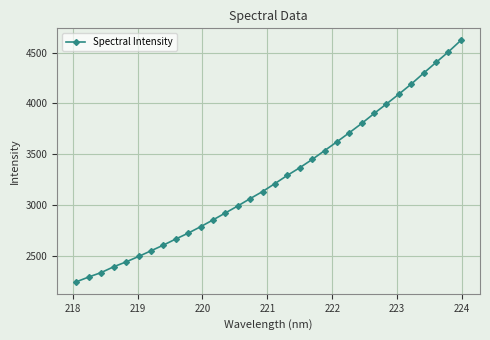

How many lines are shown in the chart?

1